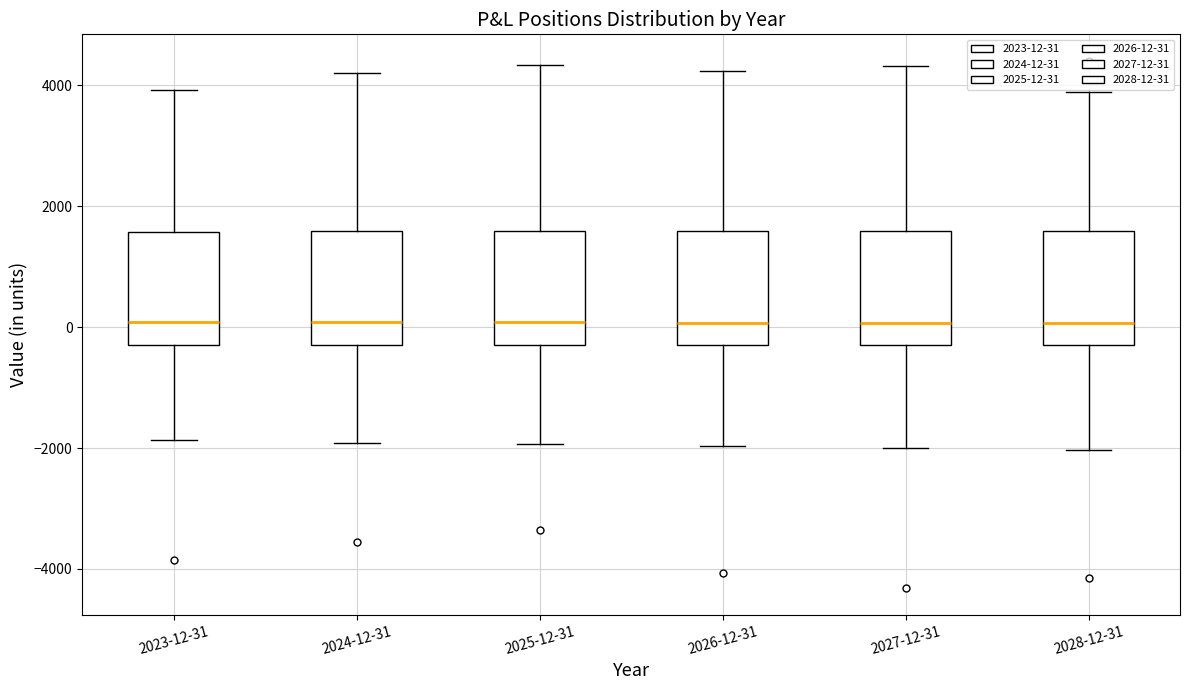

Reading left to right, transcribe this box plot: for each box, give where its median line is, the range the box spans, and where its two whiskers end, as read against the y-axis. The values are not printed on the chart, so give them approximately, as read against the axis.

2023-12-31: median 0, box -200 to 1600, whiskers -1800 to 4000
2024-12-31: median 0, box -200 to 1600, whiskers -2000 to 4200
2025-12-31: median 0, box -200 to 1600, whiskers -2000 to 4400
2026-12-31: median 0, box -200 to 1600, whiskers -2000 to 4200
2027-12-31: median 0, box -200 to 1600, whiskers -2000 to 4400
2028-12-31: median 0, box -200 to 1600, whiskers -2000 to 3800